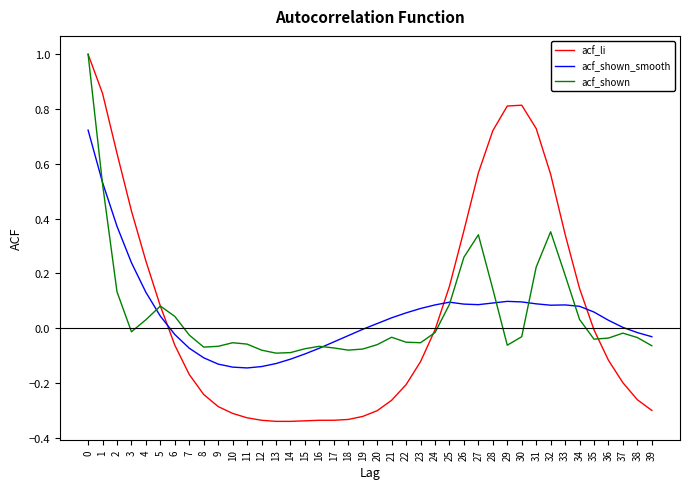

Which series changed the most between 16 and 31?

acf_li